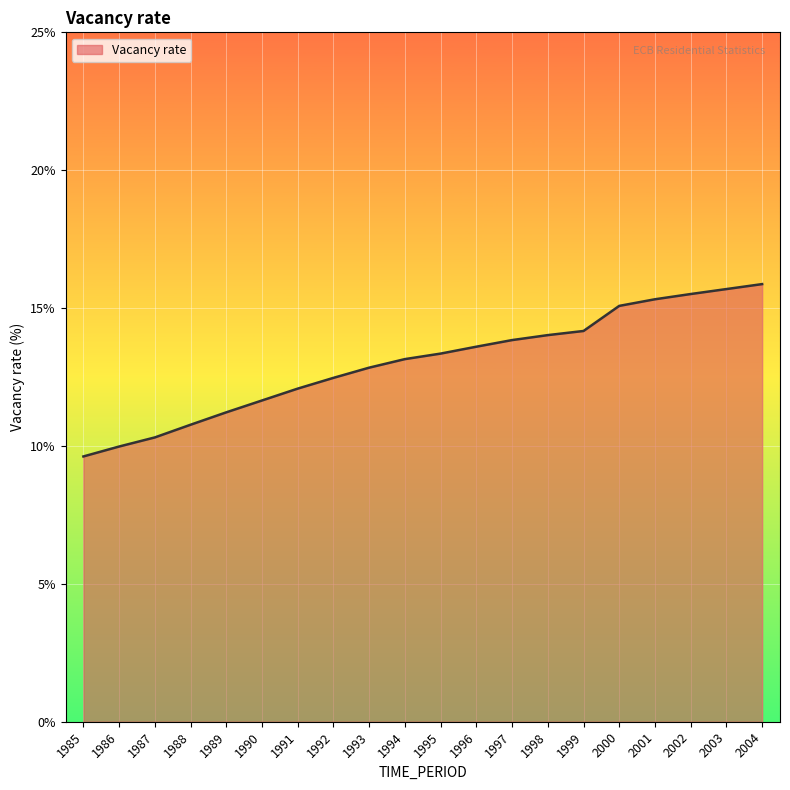

What is the smallest value displayed?

9.6